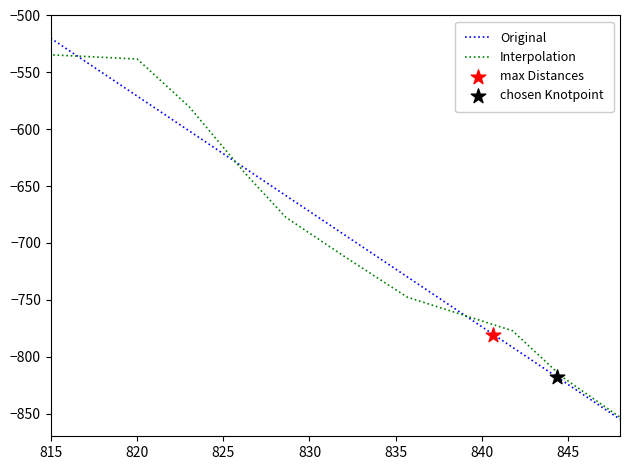

At which category is the sum across all series the highest?

815